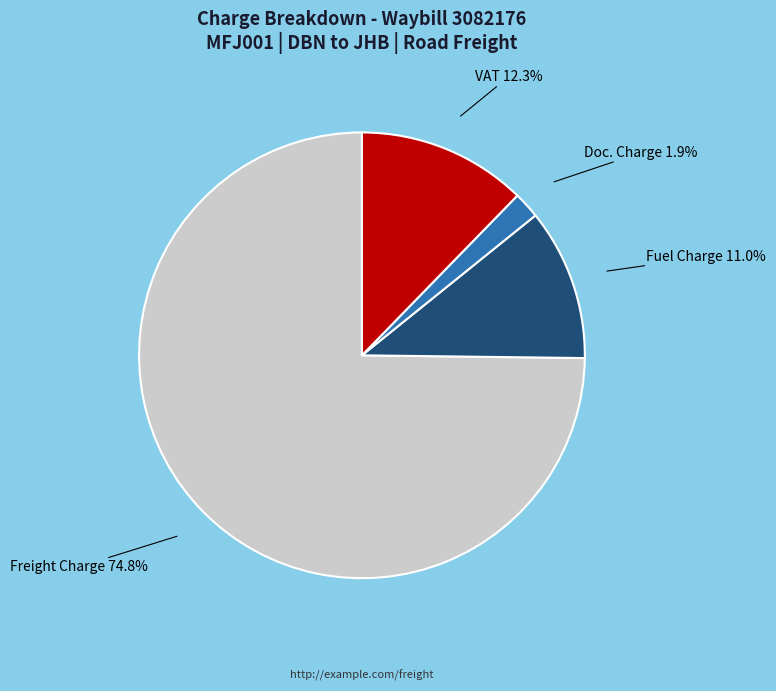

How many slices are in this pie chart?

4